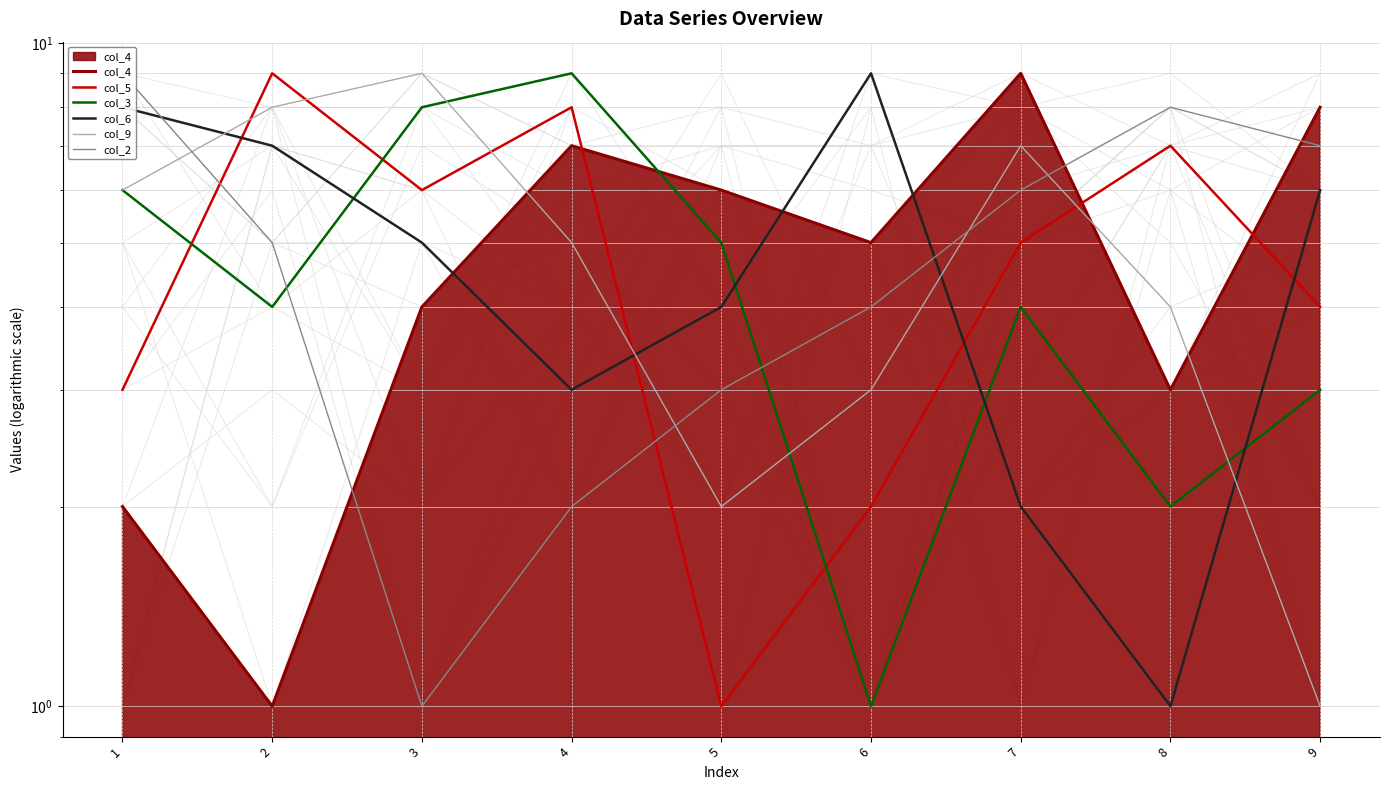

What is the total value across all series at 3?

33